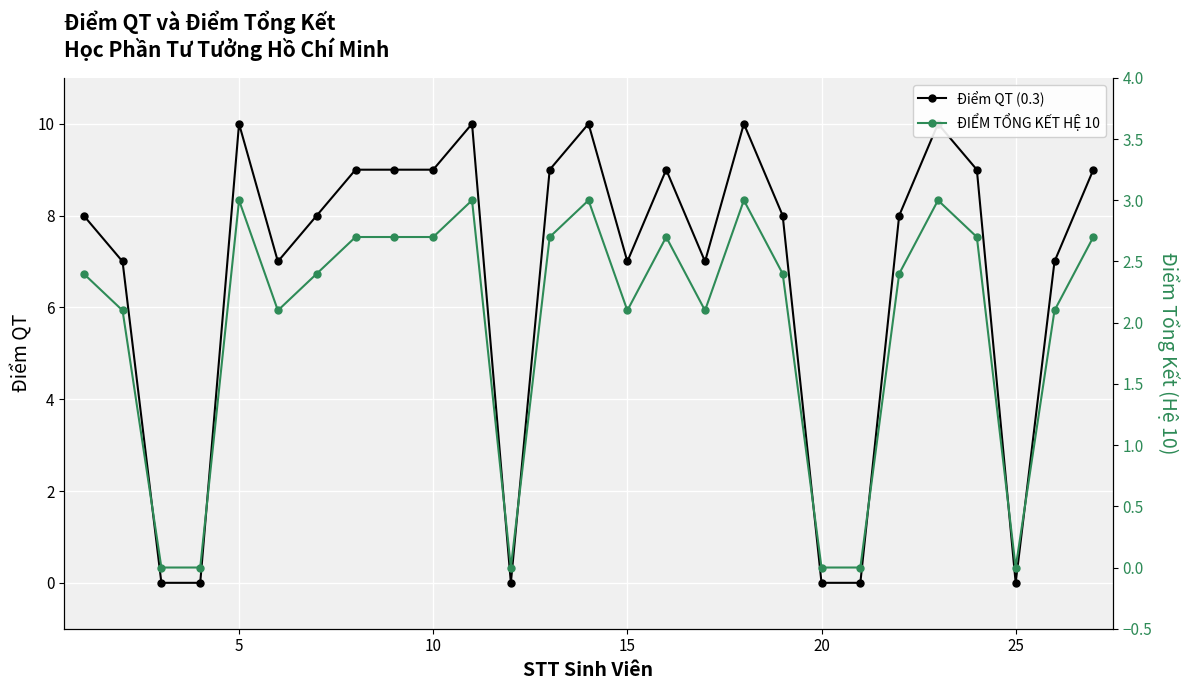

Reading left to right, extract all data points from this chart.

Điểm QT (0.3): 8.0	7.0	0.0	0.0	10.0	7.0	8.0	9.0	9.0	9.0	10.0	0.0	9.0	10.0	7.0	9.0	7.0	10.0	8.0	0.0	0.0	8.0	10.0	9.0	0.0	7.0	9.0
ĐIỂM TỔNG KẾT HỆ 10: 2.4	2.1	0.0	0.0	3.0	2.1	2.4	2.7	2.7	2.7	3.0	0.0	2.7	3.0	2.1	2.7	2.1	3.0	2.4	0.0	0.0	2.4	3.0	2.7	0.0	2.1	2.7